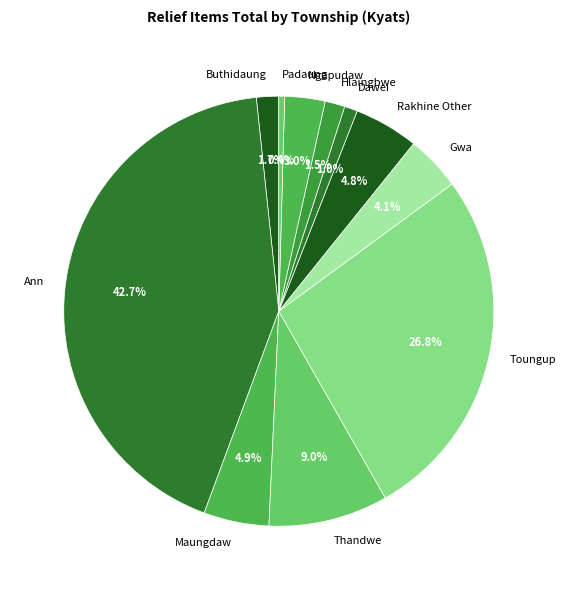

True or false: Thandwe accounts for 1% of the total.

False